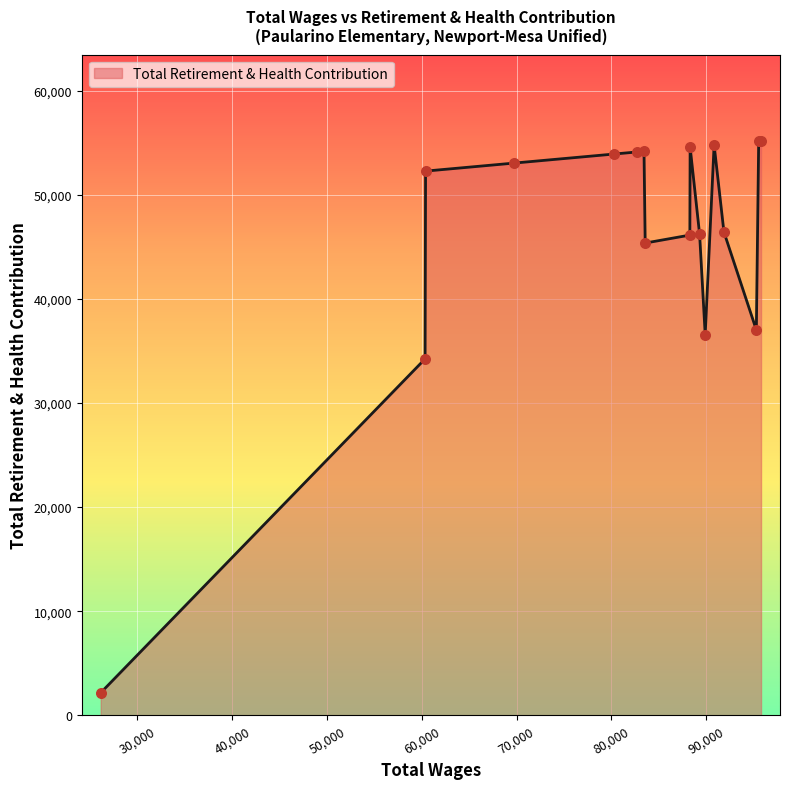

What is the minimum value shown in the chart?

2158